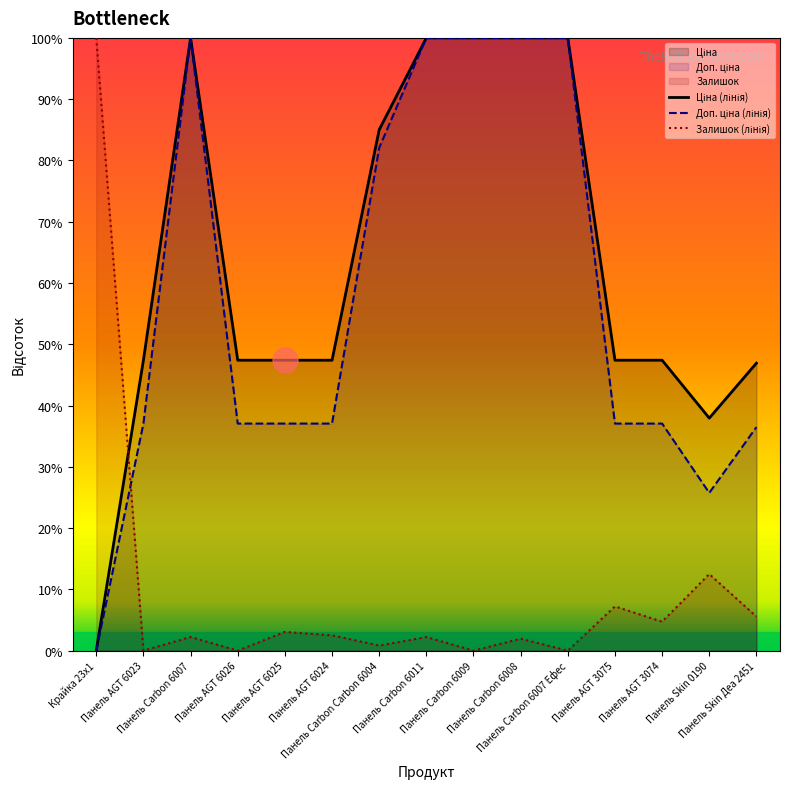

Reading left to right, transcribe all the data shown in this chart.

Ціна (лінія): Крайка 23x1=0.0	Панель AGT 6023=47.4	Панель Carbon 6007=100.0	Панель AGT 6026=47.4	Панель AGT 6025=47.4	Панель AGT 6024=47.4	Панель Carbon Carbon 6004=85.0	Панель Carbon 6011=100.0	Панель Carbon 6009=100.0	Панель Carbon 6008=100.0	Панель Carbon 6007 Ефес=100.0	Панель AGT 3075=47.4	Панель AGT 3074=47.4	Панель Skin 0190=37.9	Панель Skin Деа 2451=46.9
Доп. ціна (лінія): Крайка 23x1=0.0	Панель AGT 6023=37.1	Панель Carbon 6007=100.0	Панель AGT 6026=37.1	Панель AGT 6025=37.1	Панель AGT 6024=37.1	Панель Carbon Carbon 6004=82.1	Панель Carbon 6011=100.0	Панель Carbon 6009=100.0	Панель Carbon 6008=100.0	Панель Carbon 6007 Ефес=100.0	Панель AGT 3075=37.1	Панель AGT 3074=37.1	Панель Skin 0190=25.7	Панель Skin Деа 2451=36.5
Залишок (лінія): Крайка 23x1=100.0	Панель AGT 6023=0.0	Панель Carbon 6007=2.2	Панель AGT 6026=0.0	Панель AGT 6025=3.1	Панель AGT 6024=2.5	Панель Carbon Carbon 6004=0.8	Панель Carbon 6011=2.2	Панель Carbon 6009=0.0	Панель Carbon 6008=1.9	Панель Carbon 6007 Ефес=0.0	Панель AGT 3075=7.2	Панель AGT 3074=4.7	Панель Skin 0190=12.5	Панель Skin Деа 2451=5.6